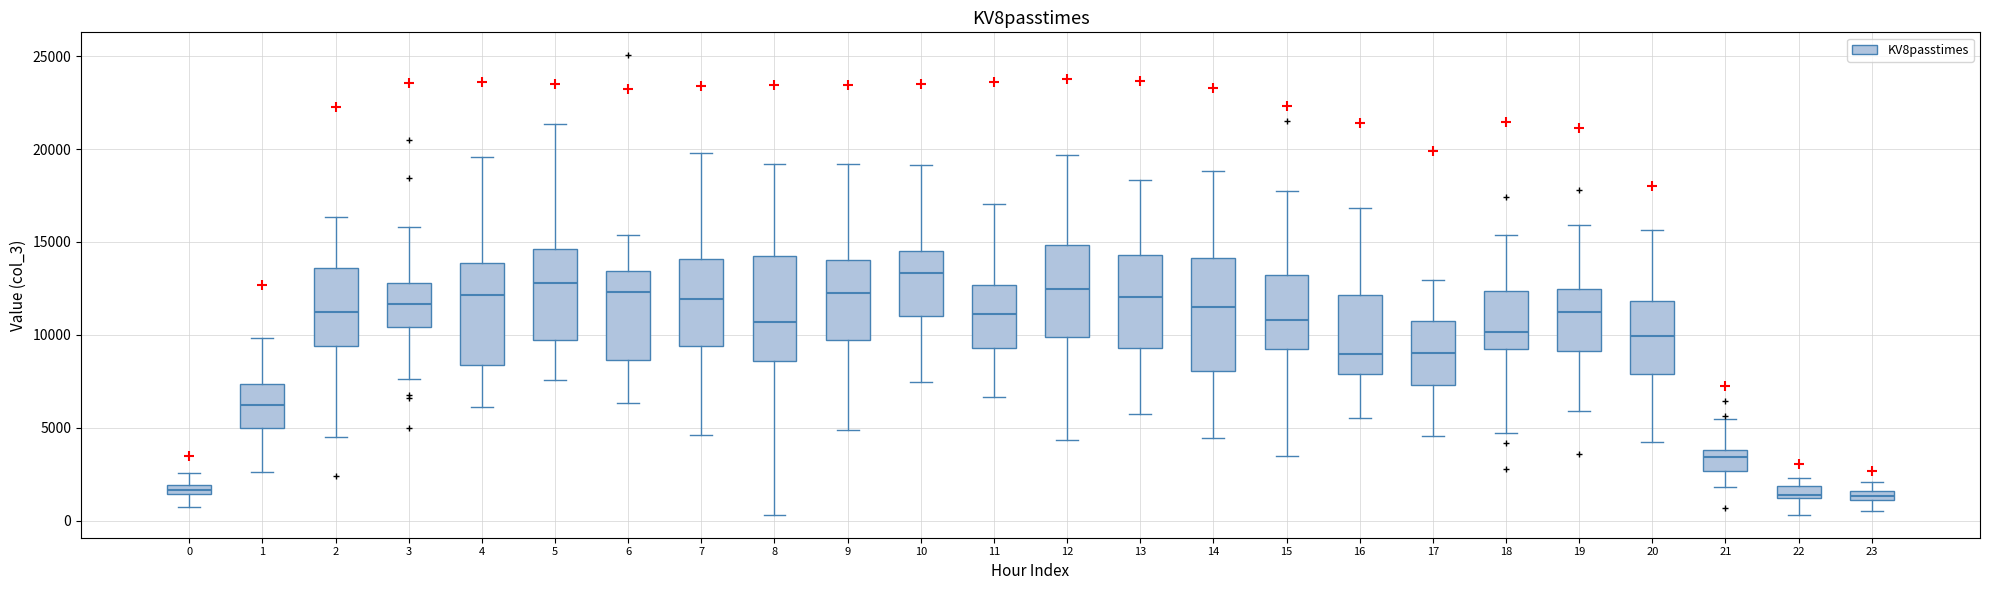

Which box's median line is the highest?

10